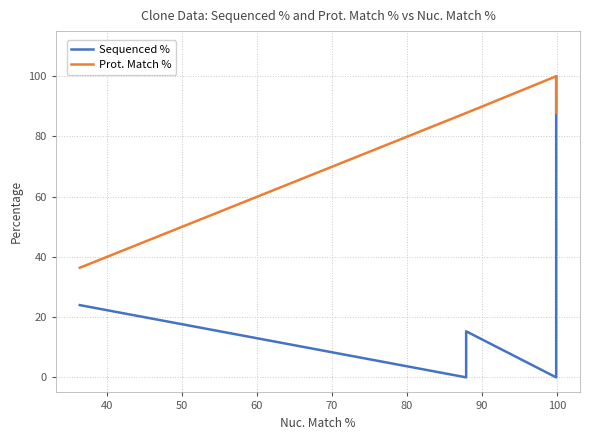

Reading left to right, list all the values displayed in this chart.

Sequenced %: 24.0	0.0	15.3	0.0	100.0
Prot. Match %: 36.4	87.8	87.8	100.0	87.8